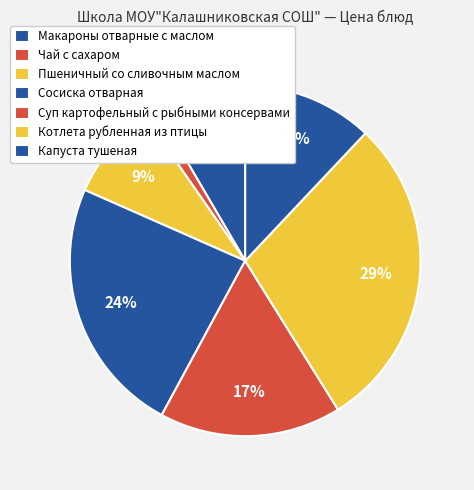

What is the ratio of the value at Макароны отварные с маслом to the value at Котлета рубленная из птицы?

0.3